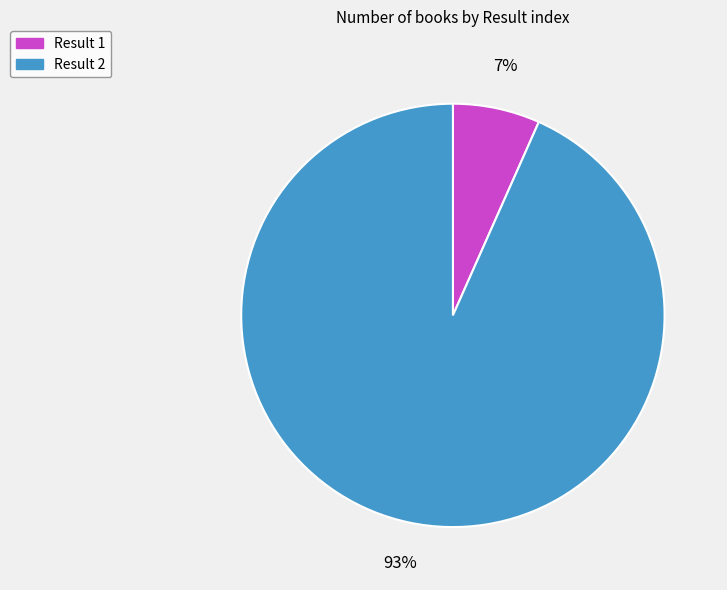

Is there any slice that represents more than half of the pie?

Yes